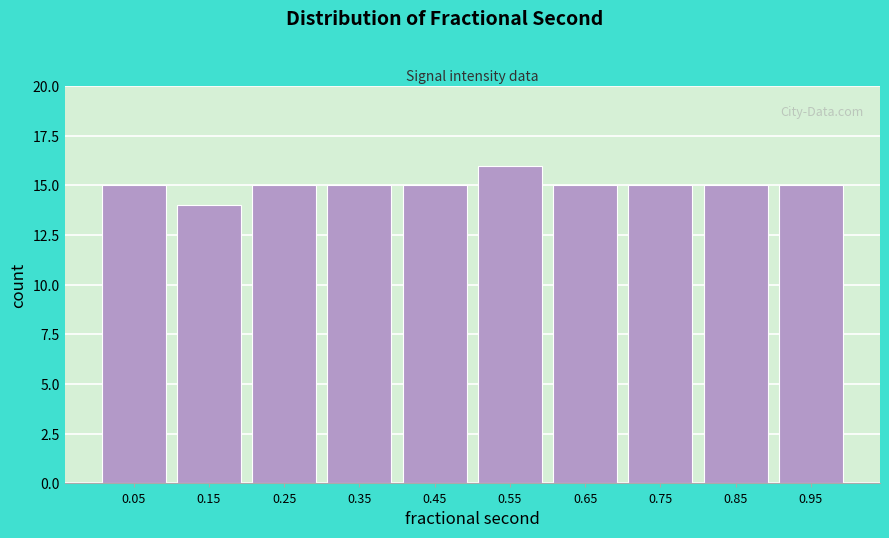

Which range on the x-axis has the tallest bar?

0.5 to 0.6